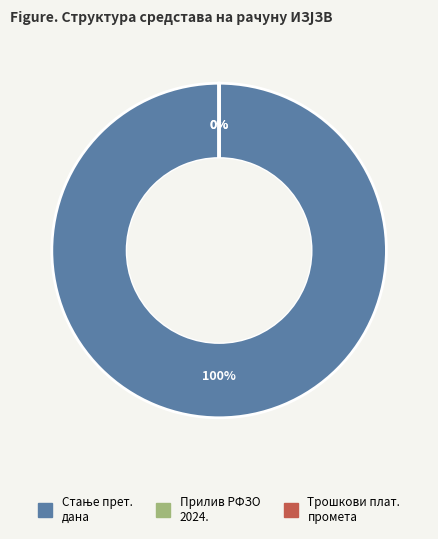

To the nearest percent, what is the average slice percentage?

33%